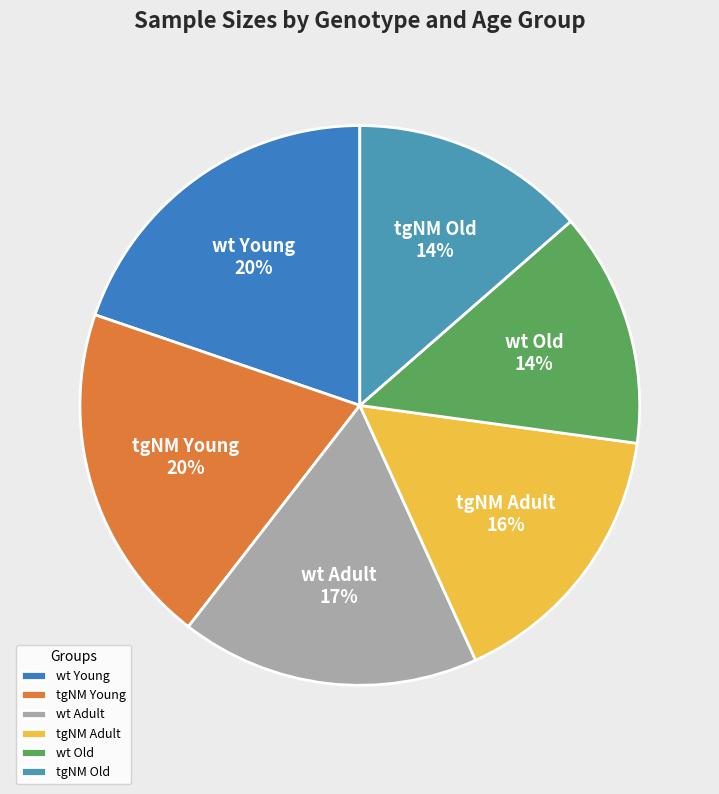

How many segments does this pie chart have?

6